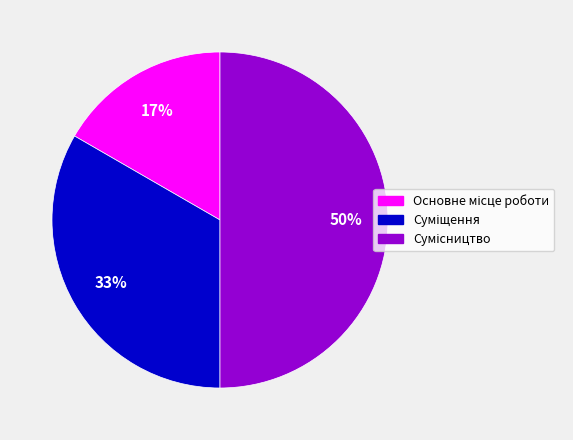

To the nearest percent, what is the average slice percentage?

33%